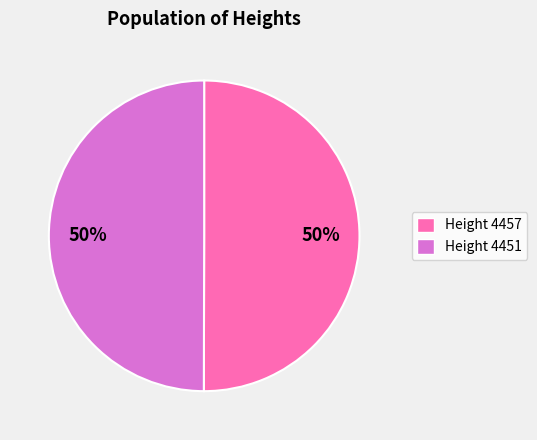

To the nearest percent, what is the average slice percentage?

50%